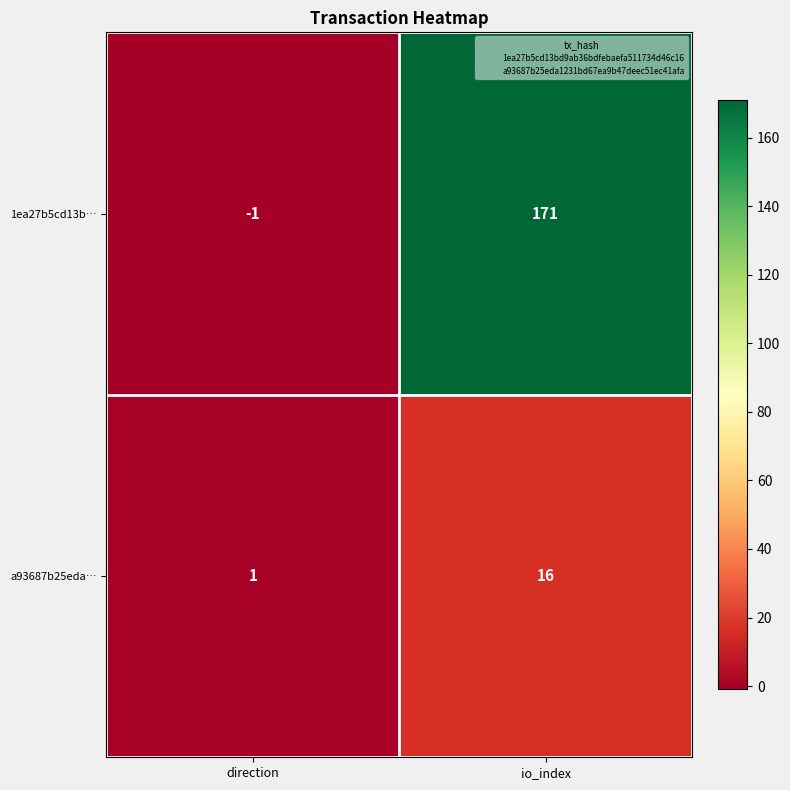

Reading left to right, extract all data points from this chart.

1ea27b5cd13b…: -1	171
a93687b25eda…: 1	16